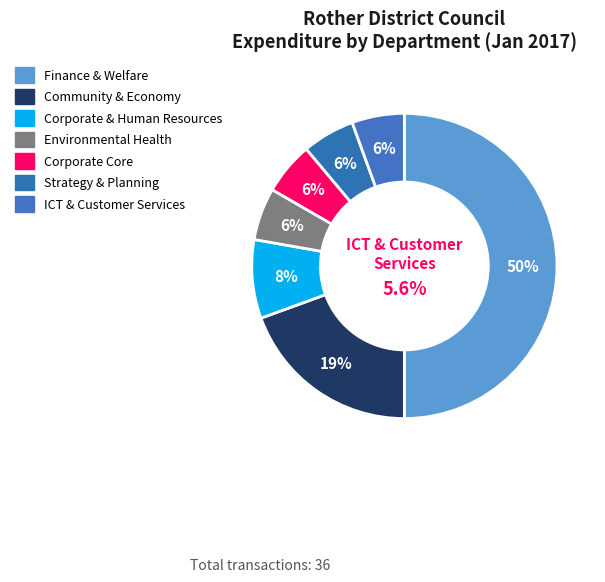

To the nearest percent, what is the average slice percentage?

14%